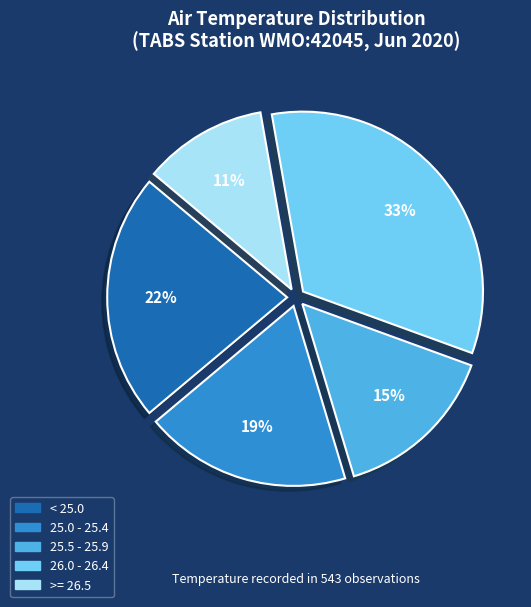

Is there any slice that represents more than half of the pie?

No